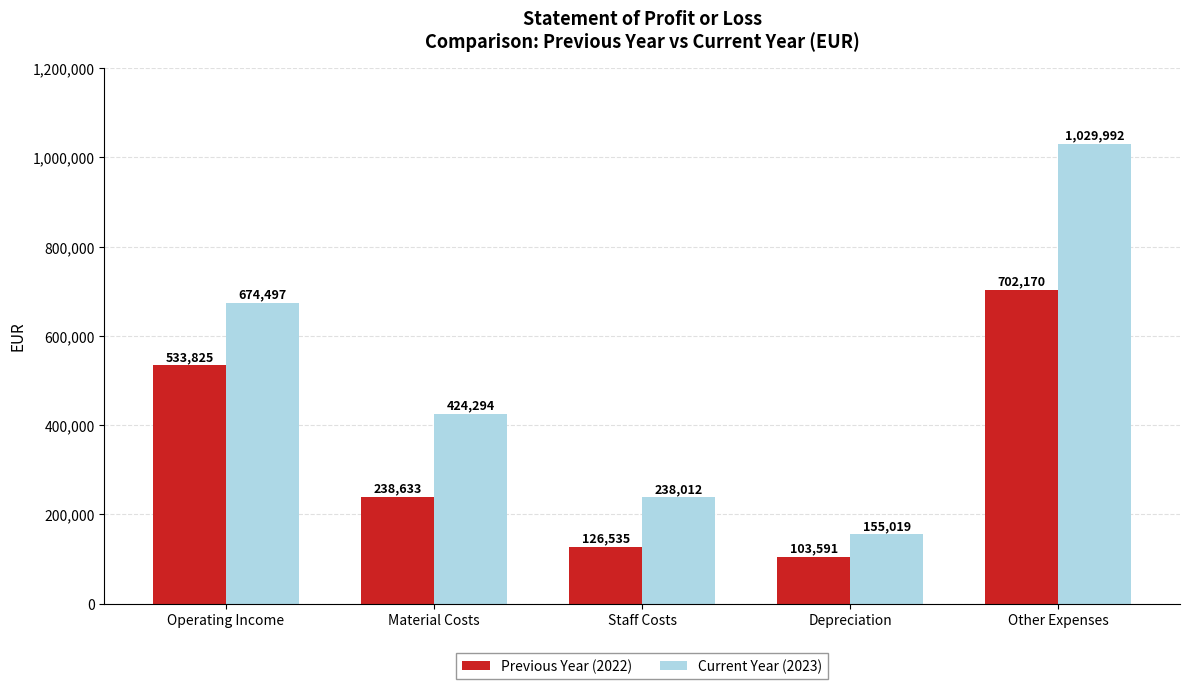

Is the value of Previous Year (2022) at Operating Income greater than the value of Current Year (2023) at Other Expenses?

No